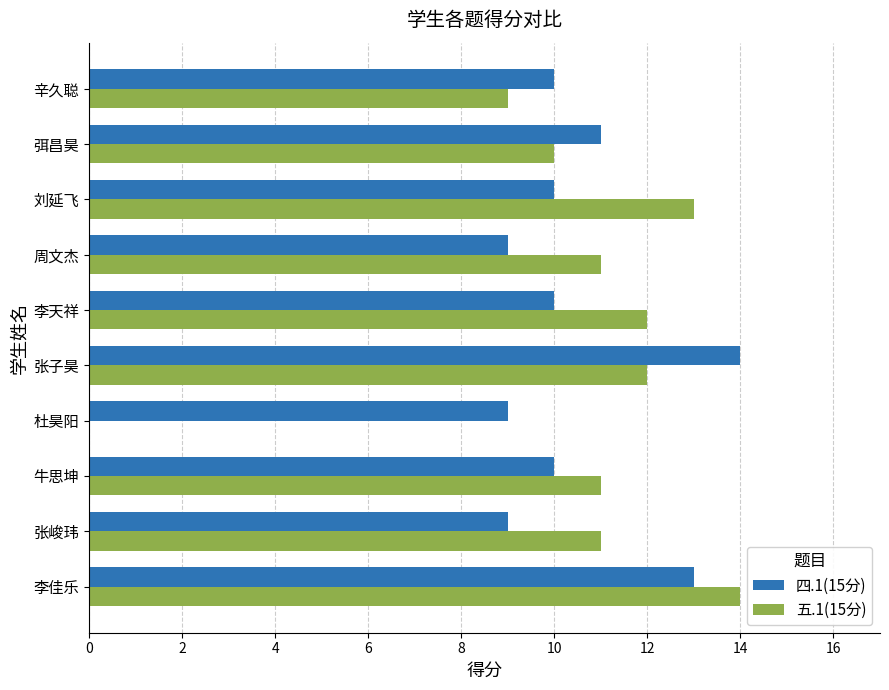

Which series has the widest spread of values?

五.1(15分)